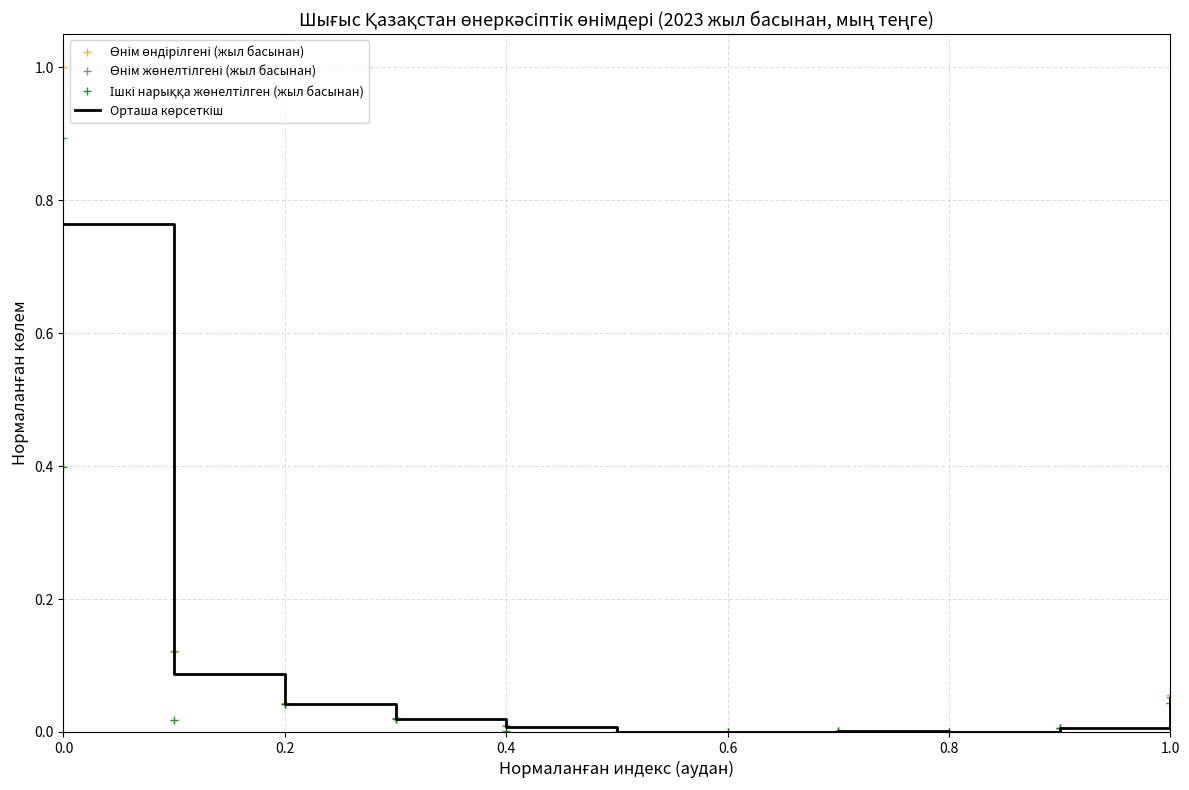

What is the maximum value shown in the chart?

1.0